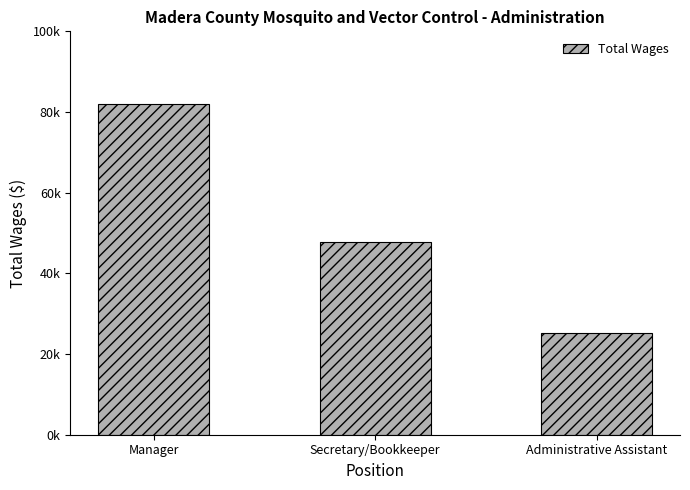

Is it true that the value at Manager is 49645?

False